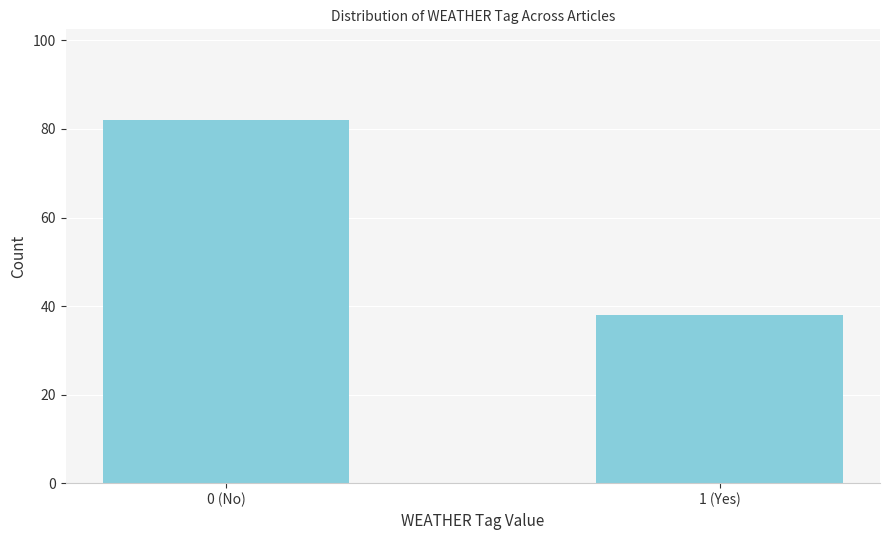

Reading left to right, extract all data points from this chart.

0 (No)=82	1 (Yes)=38